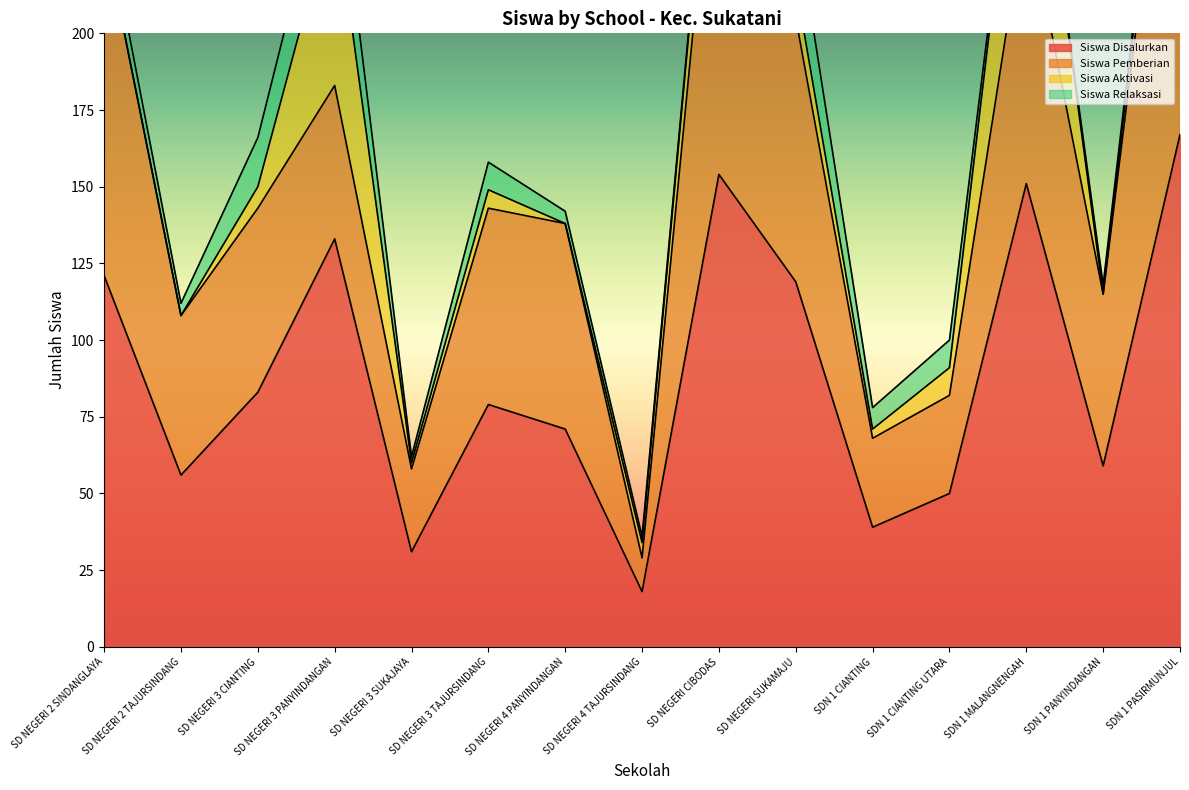

What is the label of the 7th point from the left?

SD NEGERI 4 PANYINDANGAN